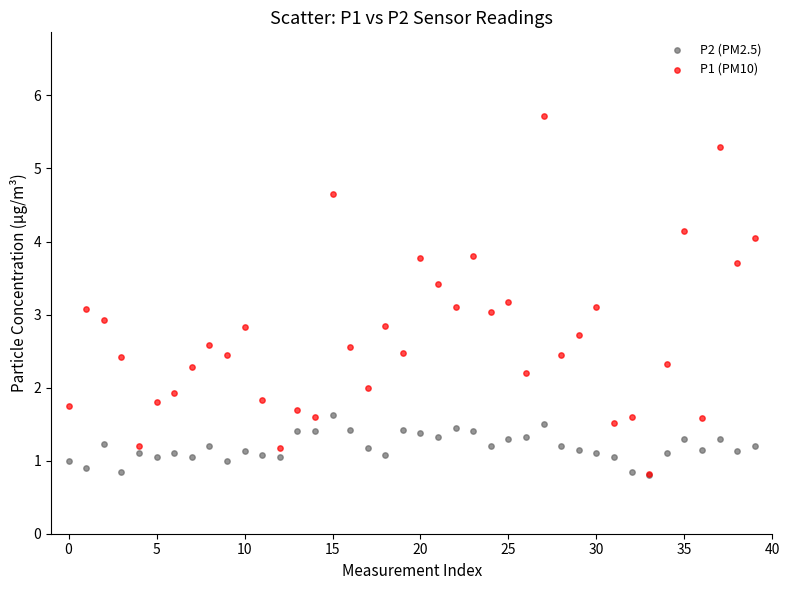

What are all the series names shown in the legend?

P2 (PM2.5), P1 (PM10)